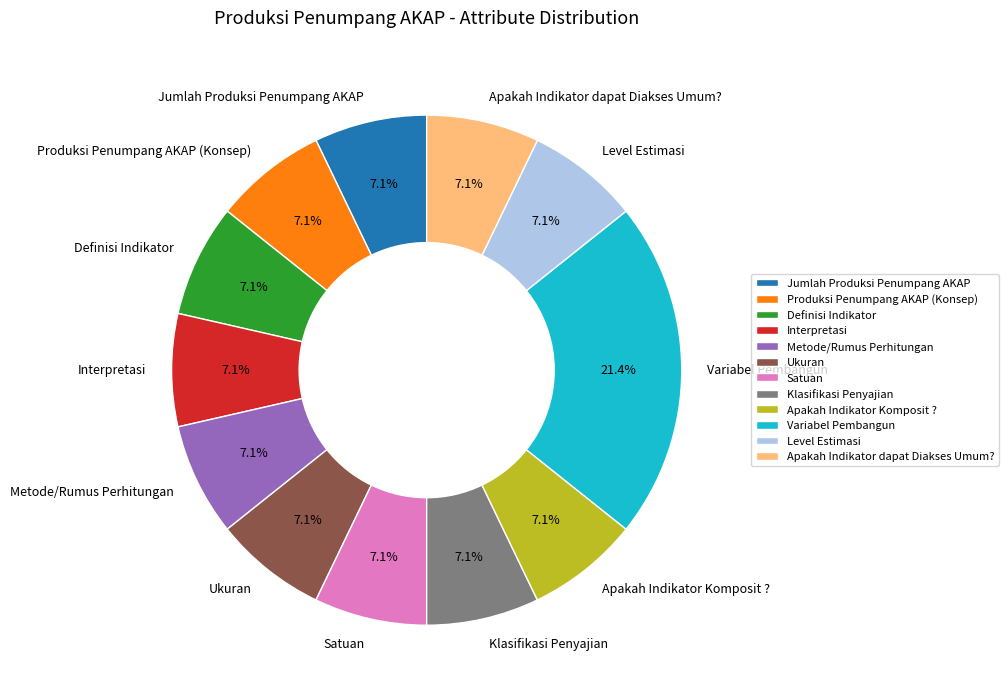

To the nearest percent, what is the difference between the largest and smallest slice percentages?

14%